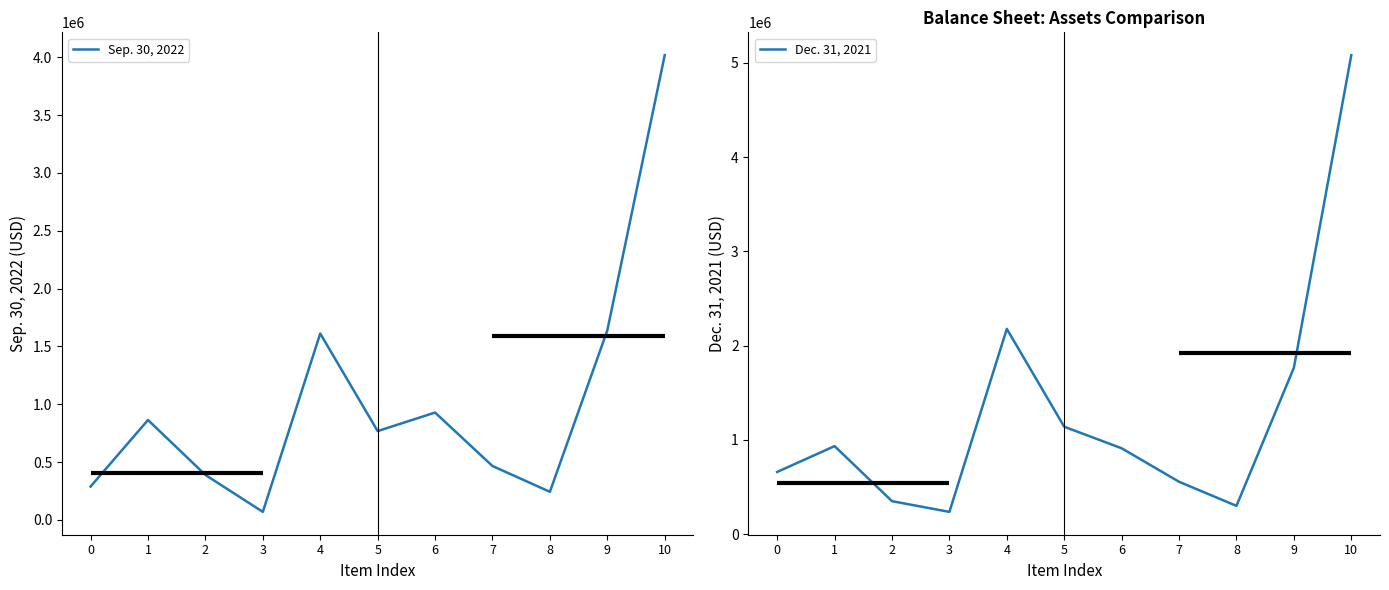

How many intersections are there between Dec. 31, 2021 and Sep. 30, 2022?

4